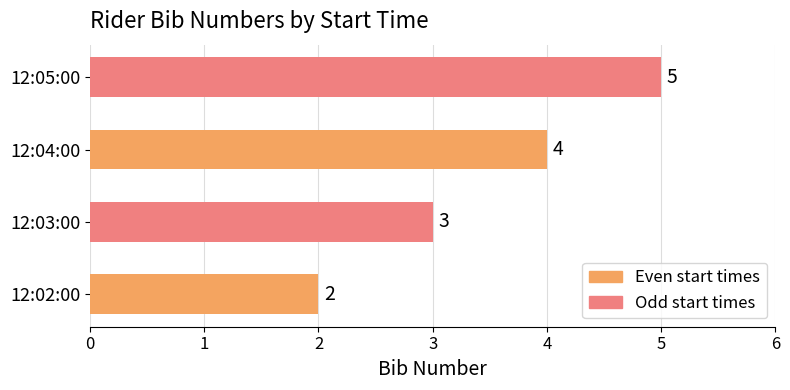

At which label is the value closest to 3?

12:03:00